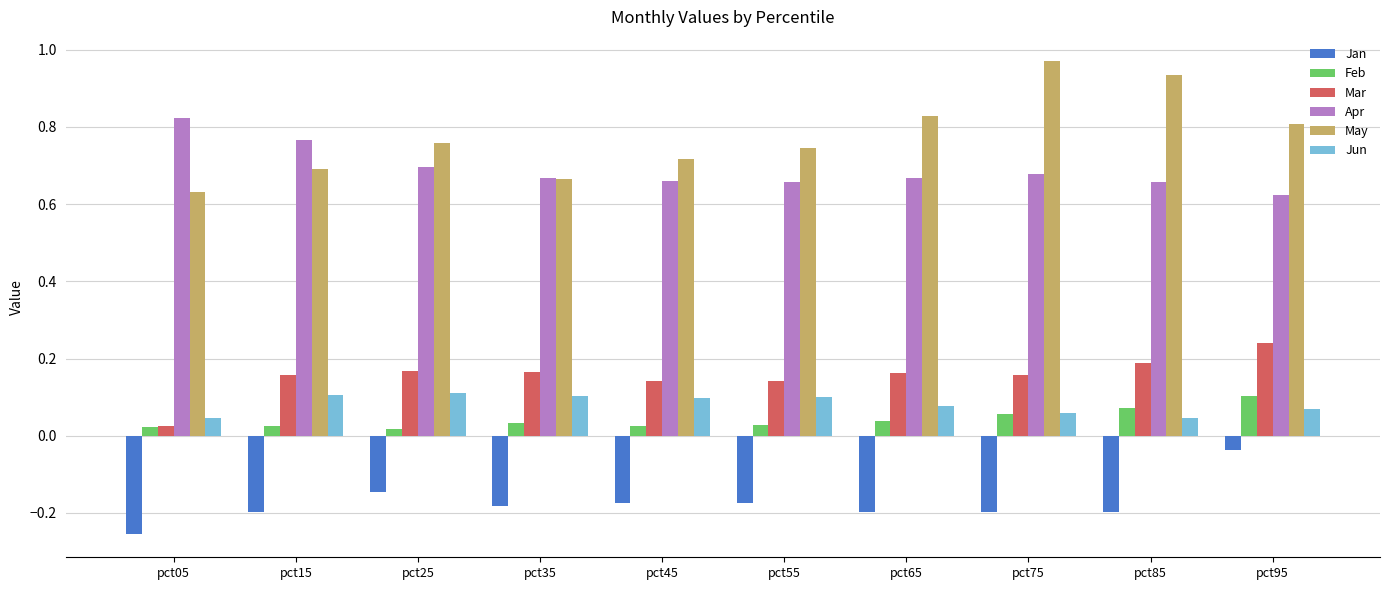

What are all the series names shown in the legend?

Jan, Feb, Mar, Apr, May, Jun